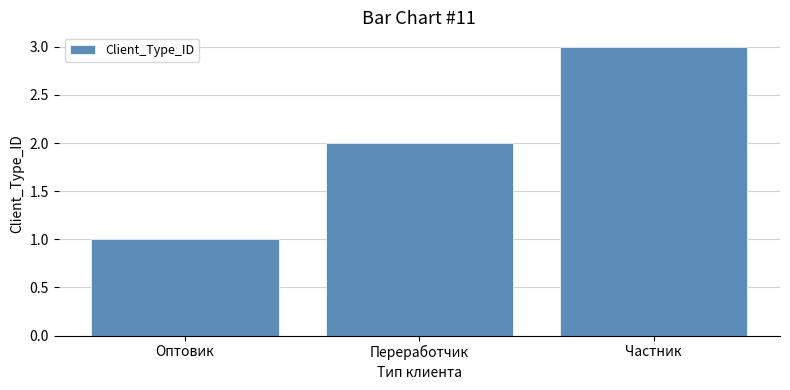

Rank the categories by value from highest to lowest.

Частник, Переработчик, Оптовик